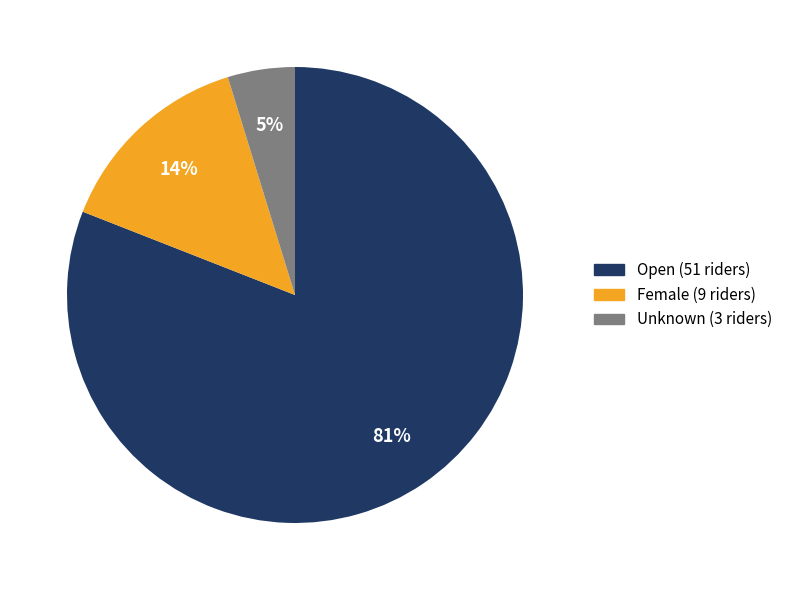

Do Unknown and Open together represent more than half of the pie?

Yes